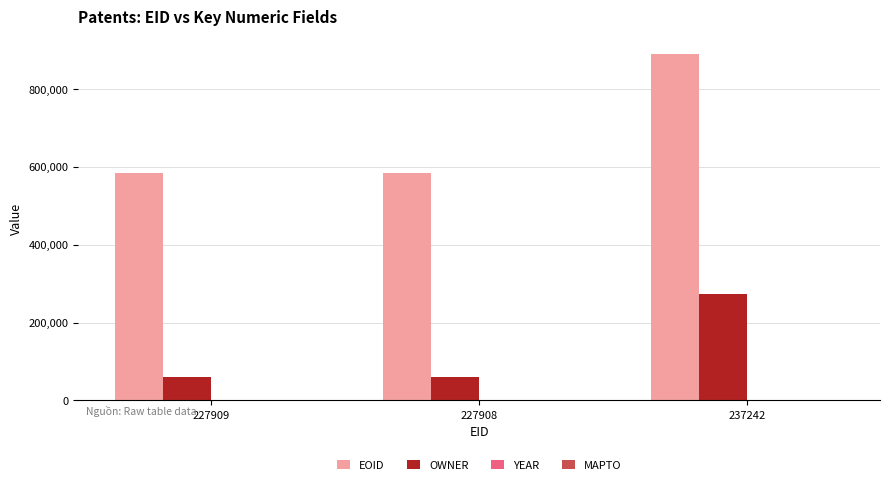

What is the average value of the EOID series?

686809